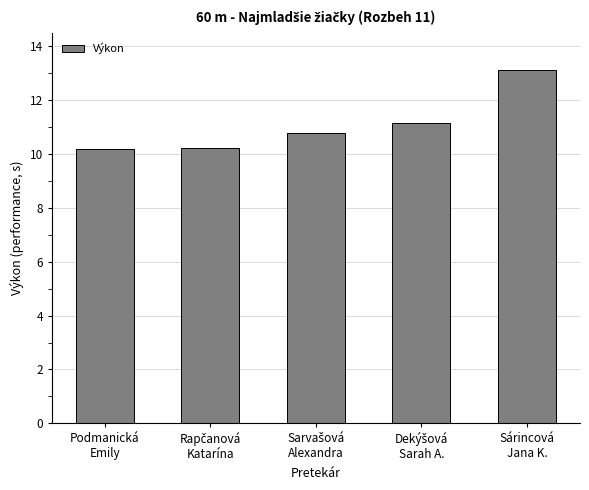

What is the difference between the second highest and minimum values?

1.0